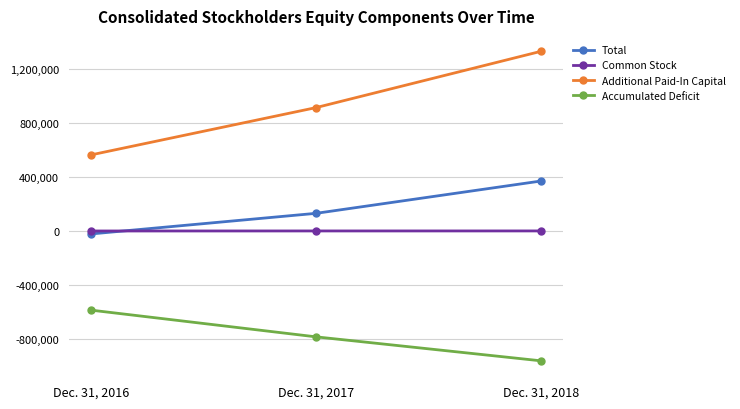

Which category has the highest value in the Additional Paid-In Capital series?

Dec. 31, 2018